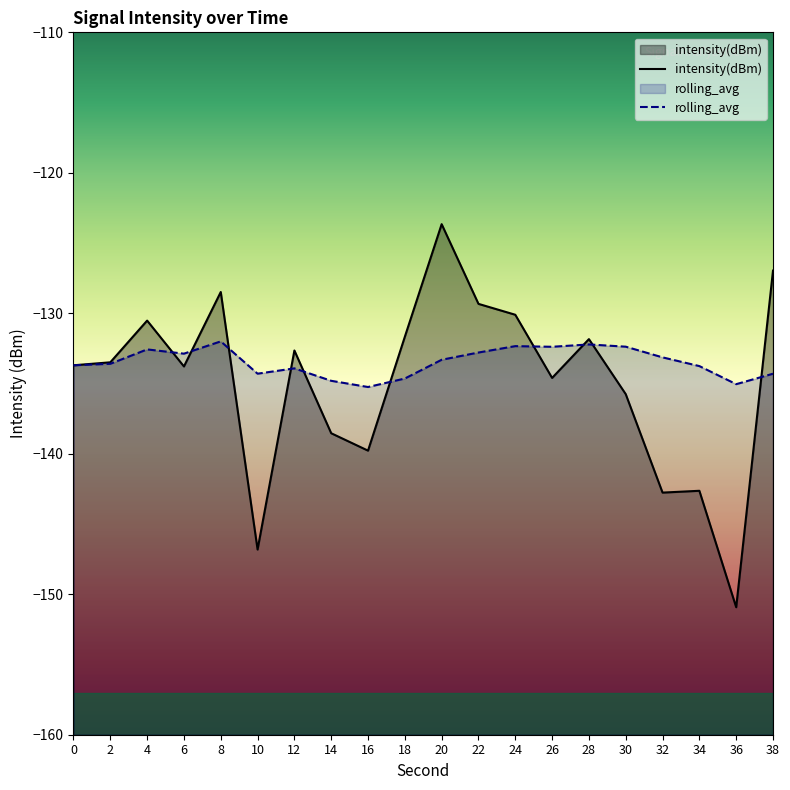

Reading left to right, extract all data points from this chart.

intensity(dBm): 0=-133.7	2=-133.5	4=-130.5	6=-133.8	8=-128.5	10=-146.8	12=-132.6	14=-138.5	16=-139.8	18=-131.7	20=-123.7	22=-129.3	24=-130.1	26=-134.6	28=-131.8	30=-135.8	32=-142.8	34=-142.6	36=-150.9	38=-127.0
rolling_avg: 0=-133.7	2=-133.6	4=-132.6	6=-132.9	8=-132.0	10=-134.3	12=-133.9	14=-134.8	16=-135.2	18=-134.6	20=-133.3	22=-132.8	24=-132.3	26=-132.4	28=-132.2	30=-132.4	32=-133.1	34=-133.8	36=-135.0	38=-134.3